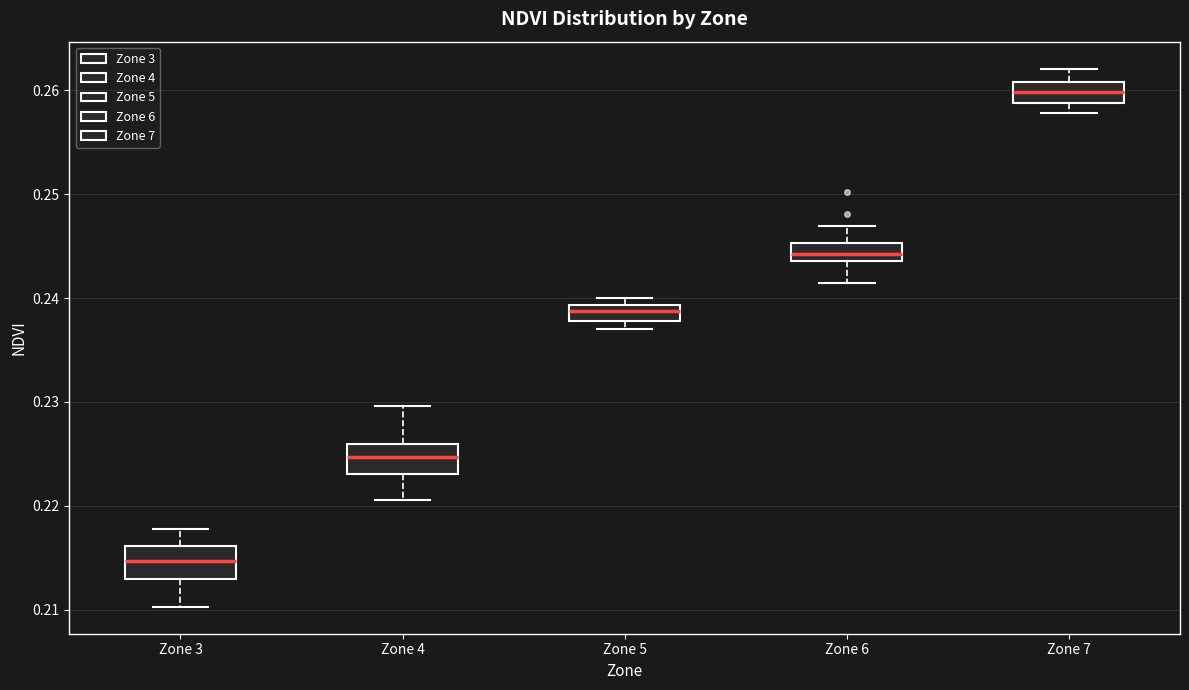

Reading left to right, read every box against the y-axis: the position of its median line, the range the box covers, and the ends of its whiskers. The values are not printed on the chart, so give them approximately, as read against the axis.

Zone 3: median 0.215, box 0.213 to 0.216, whiskers 0.210 to 0.218
Zone 4: median 0.225, box 0.223 to 0.226, whiskers 0.221 to 0.230
Zone 5: median 0.239 (inside the box), box 0.238 to 0.239, whiskers 0.237 to 0.240
Zone 6: median 0.244 (inside the box), box 0.244 to 0.245, whiskers 0.241 to 0.247
Zone 7: median 0.260, box 0.259 to 0.261, whiskers 0.258 to 0.262